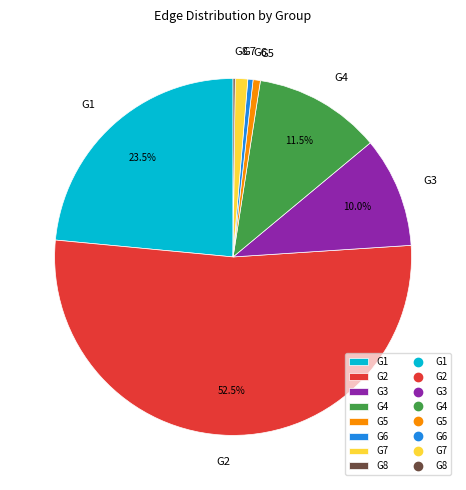

Between G2 and G4, which is larger?

G2